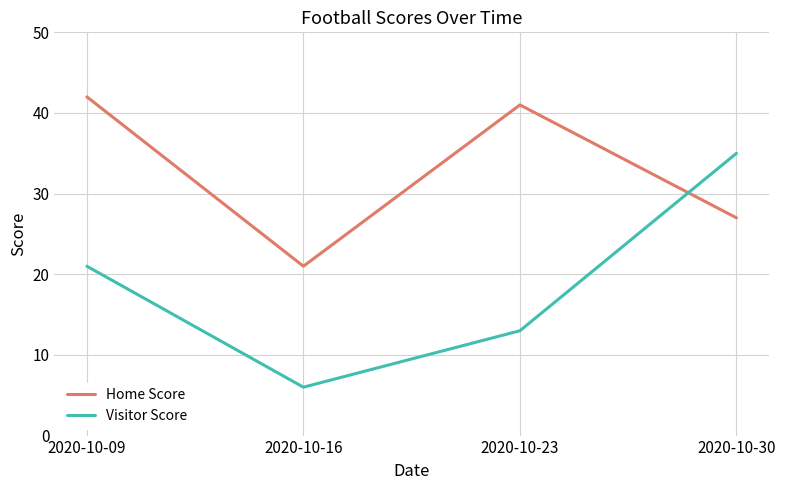

At how many categories does at least one series exceed 11?

4